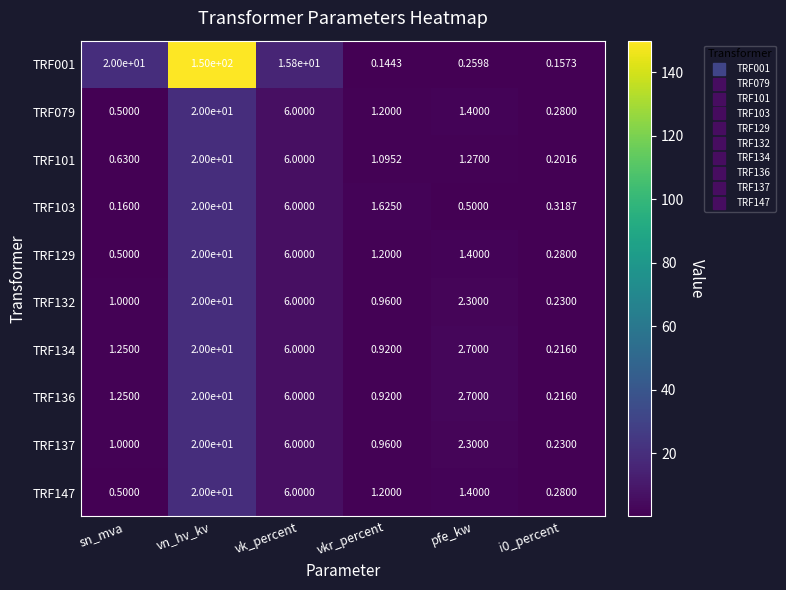

How many series are shown in this chart?

10